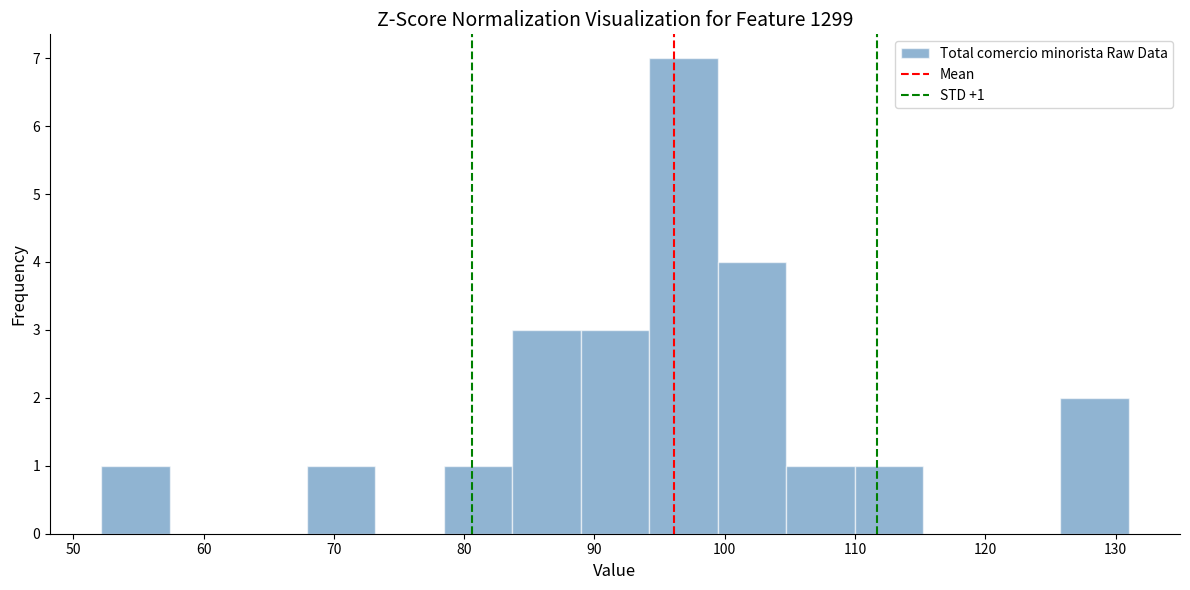

Which range on the x-axis has the tallest bar?

94 to 99